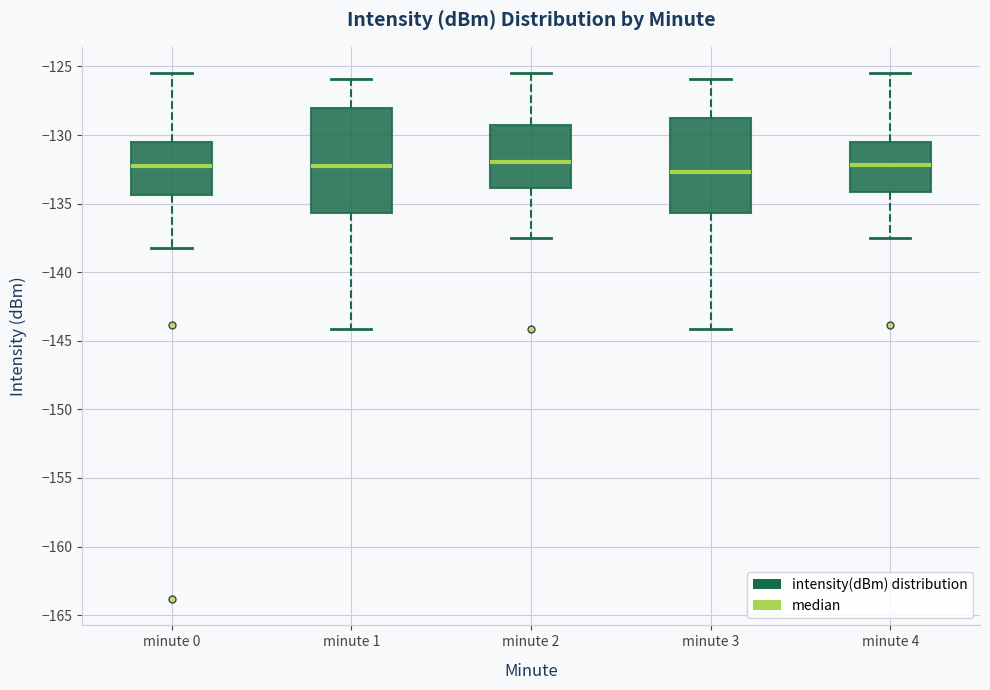

Reading left to right, transcribe this box plot: for each box, give where its median line is, the range the box spans, and where its two whiskers end, as read against the y-axis. The values are not printed on the chart, so give them approximately, as read against the axis.

minute 0: median -132.0, box -134.5 to -130.5, whiskers -138.0 to -125.5
minute 1: median -132.0, box -135.5 to -128.0, whiskers -144.0 to -126.0
minute 2: median -132.0, box -134.0 to -129.0, whiskers -137.5 to -125.5
minute 3: median -132.5, box -135.5 to -129.0, whiskers -144.0 to -126.0
minute 4: median -132.0, box -134.0 to -130.5, whiskers -137.5 to -125.5